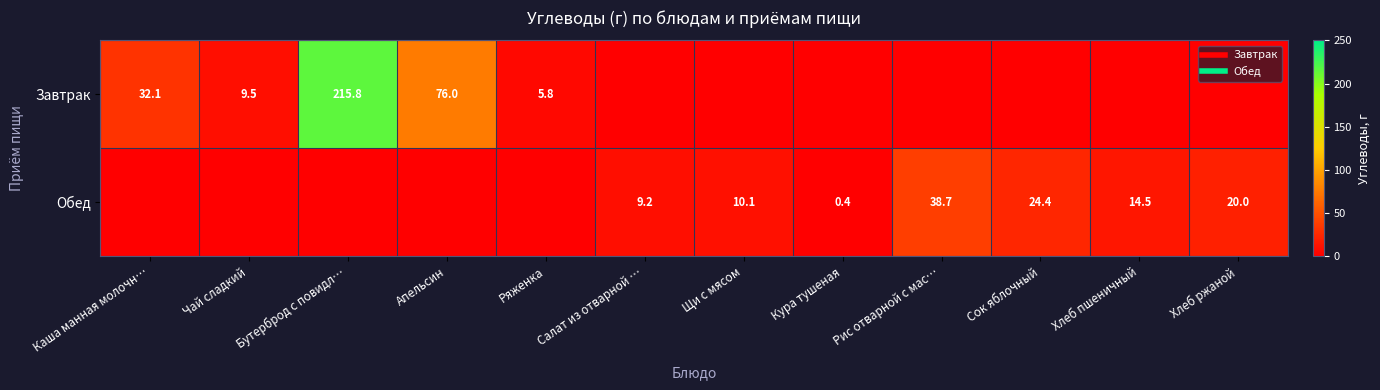

True or false: Завтрак has a value of 61.7 at Бутерброд с повидл….

False